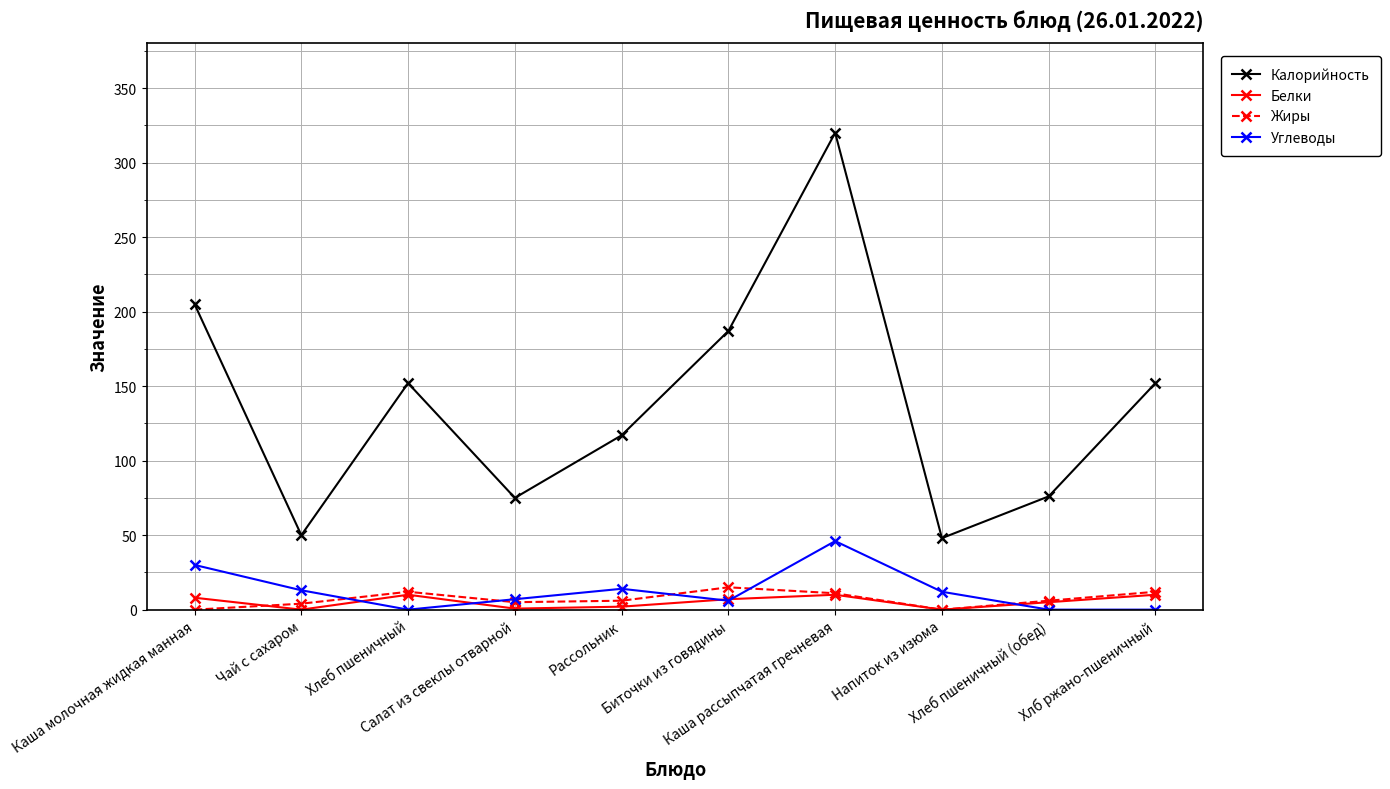

At which category is the sum across all series the highest?

Каша рассыпчатая гречневая